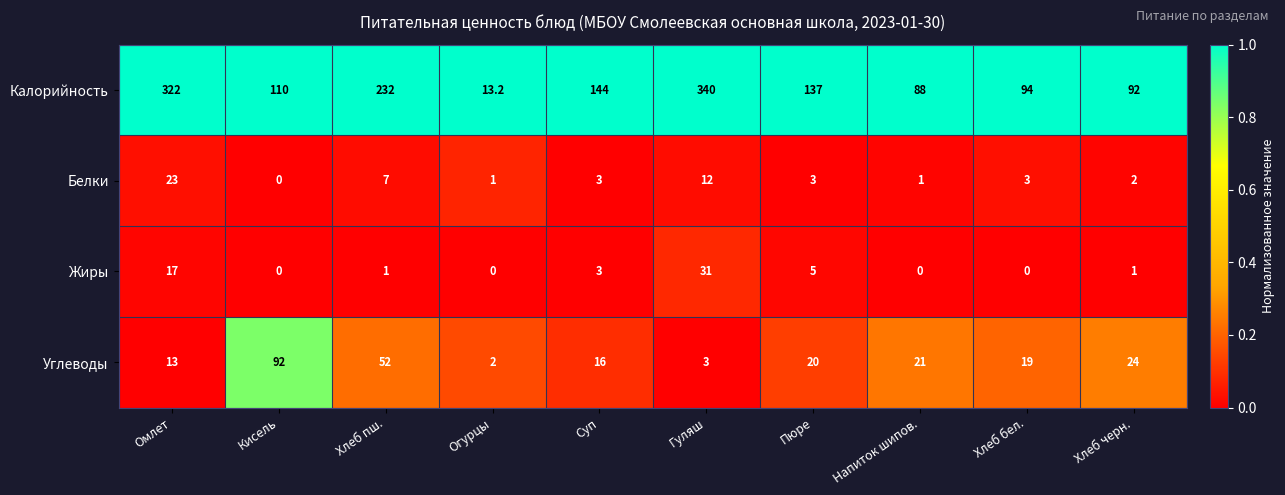

The value of Белки at Гуляш is 12.0. True or false?

True